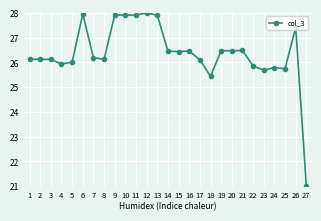

At which label is the value closest to 24?

18